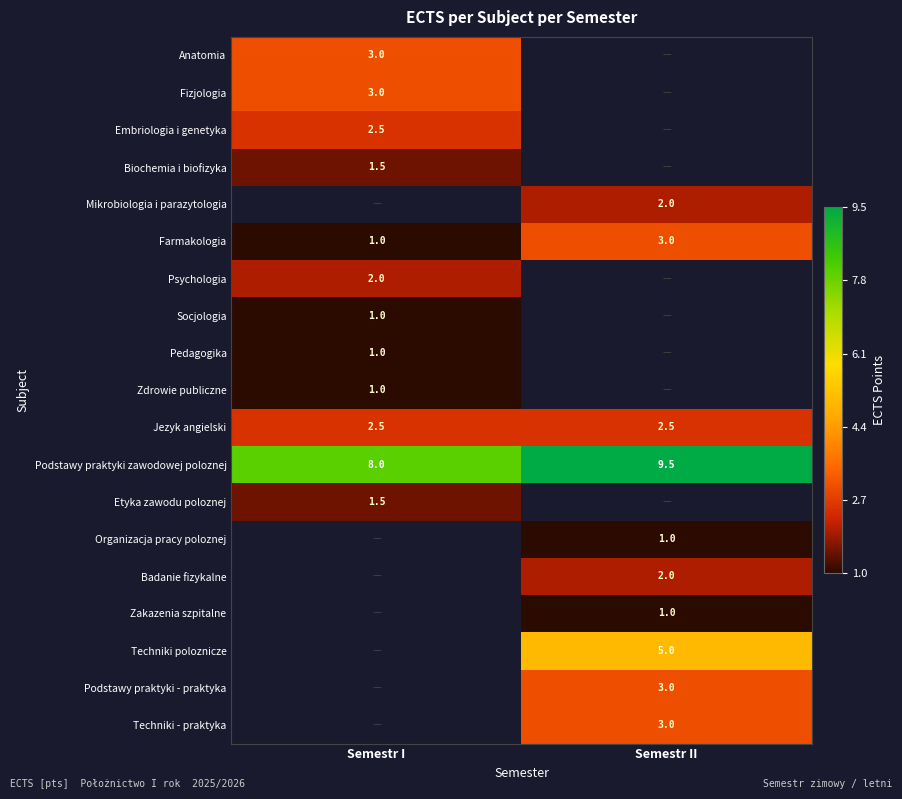

True or false: Podstawy praktyki zawodowej poloznej has a value of 13.6 at Semestr II.

False